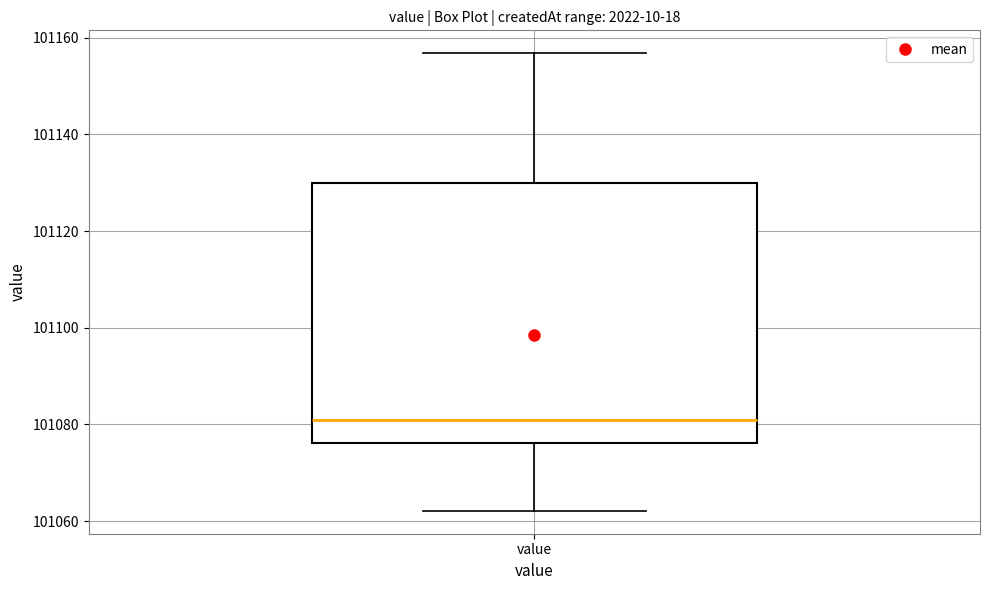

Where does the median line of the box for value sit on the y-axis? The values are not printed on the chart, so give them approximately, as read against the axis.

101080